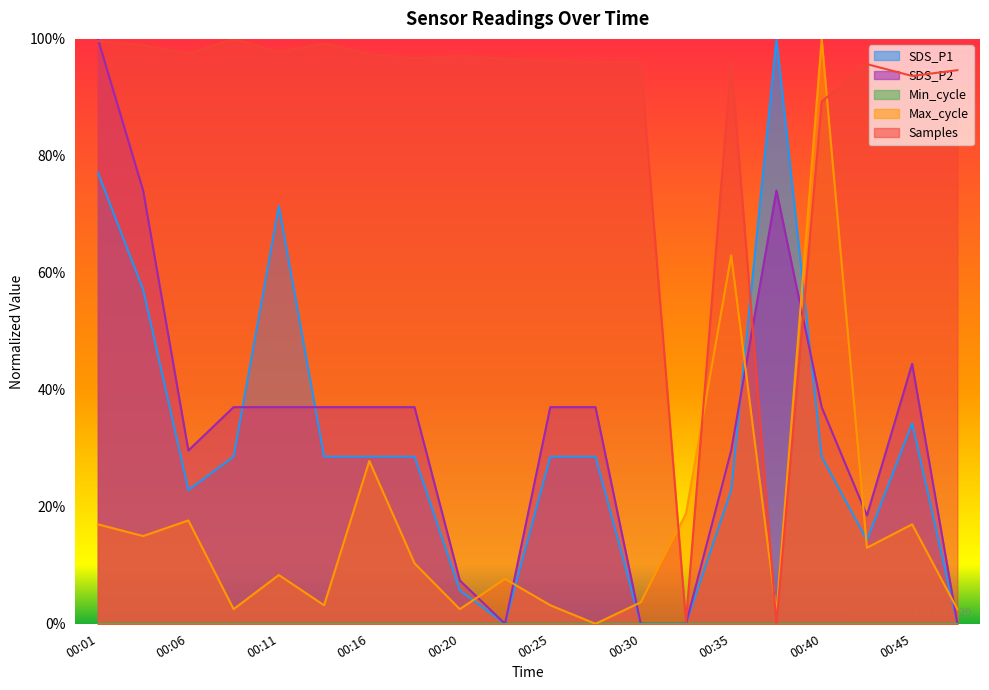

At 00:18, list the series in order from smallest to largest.

Max_cycle, SDS_P1, SDS_P2, Samples